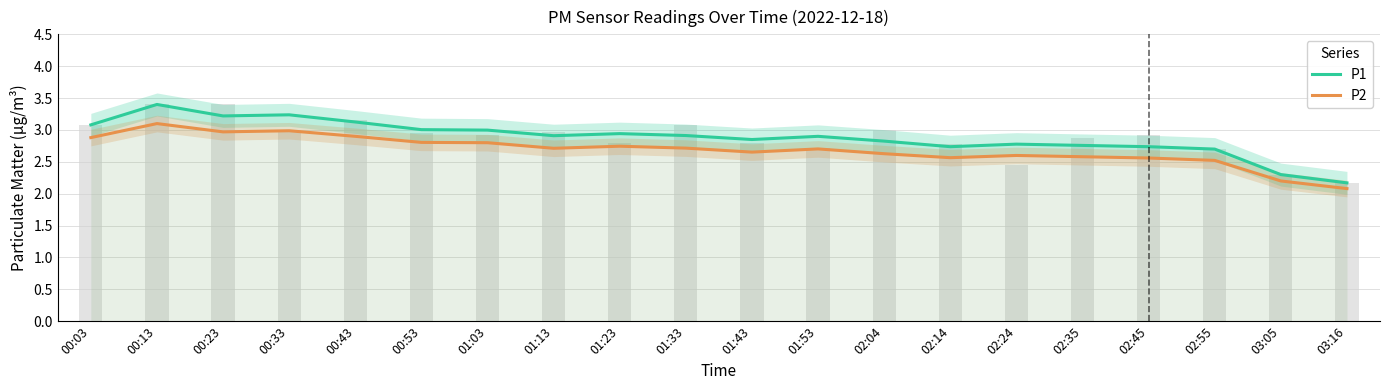

What is the difference between the highest and lowest values at 02:24?

0.2